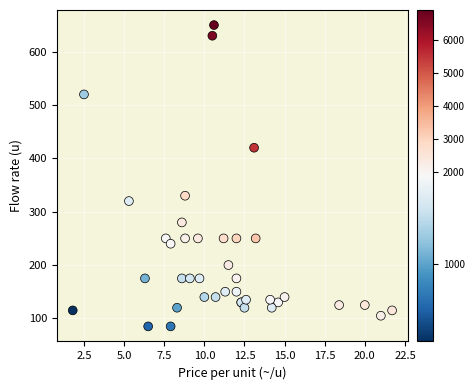

What Y value in the scatter plot is closest to 367?

330